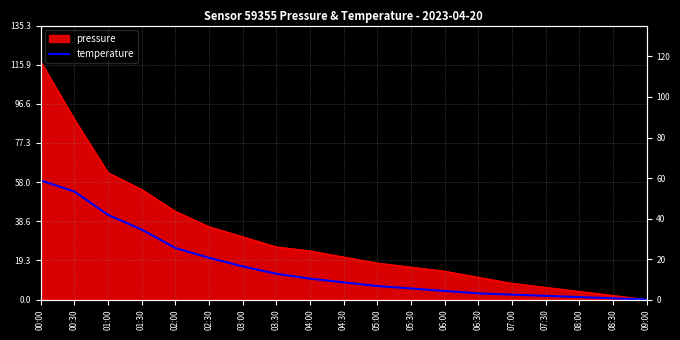

Which label corresponds to the smallest value in the chart?

09:00